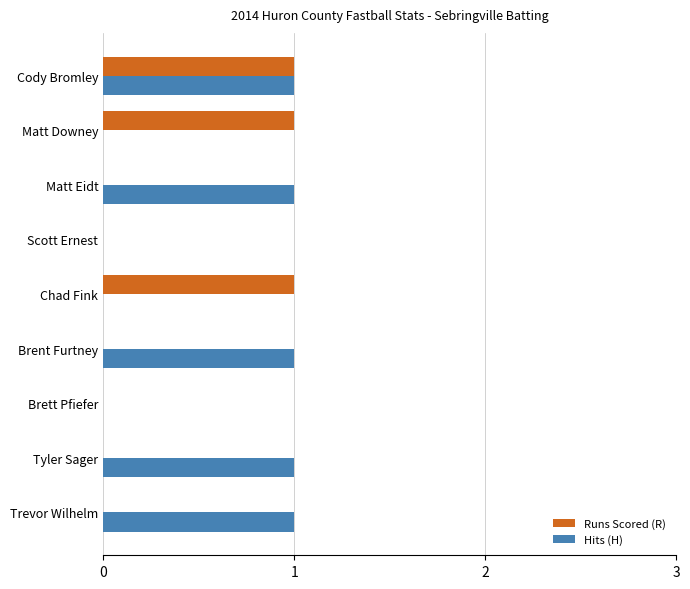

How many distinct data groups are displayed?

2